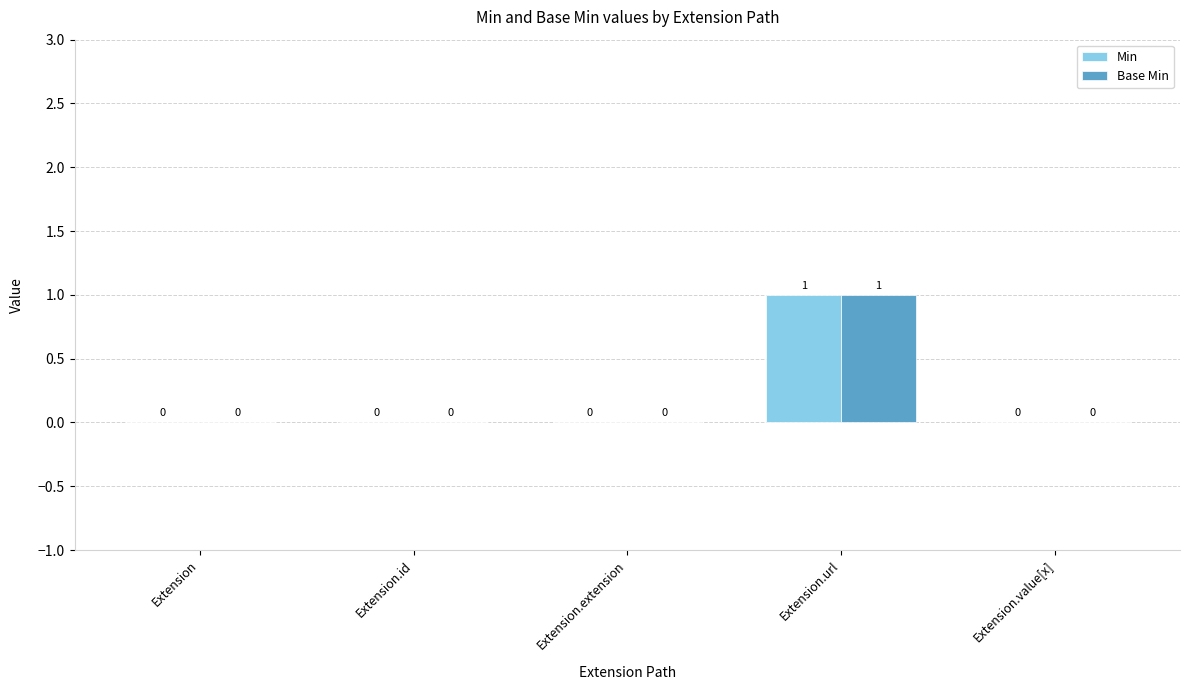

How many values in Min are above zero?

1